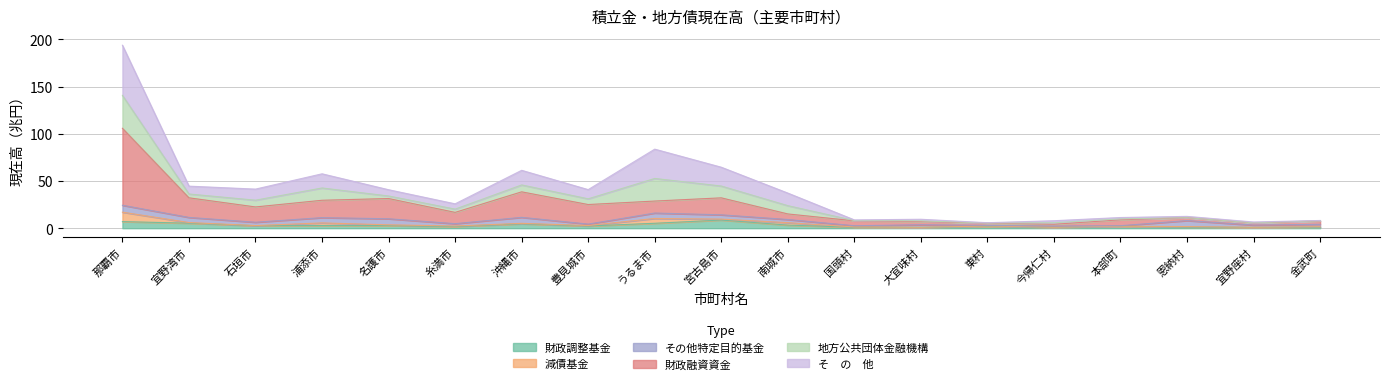

At which category is the sum across all series the highest?

那覇市